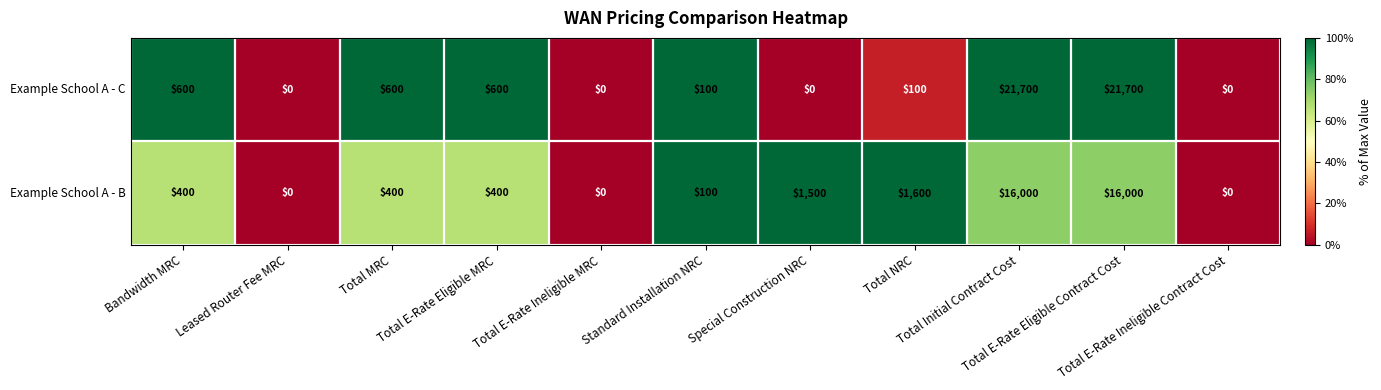

At how many categories does at least one series exceed 0?

8